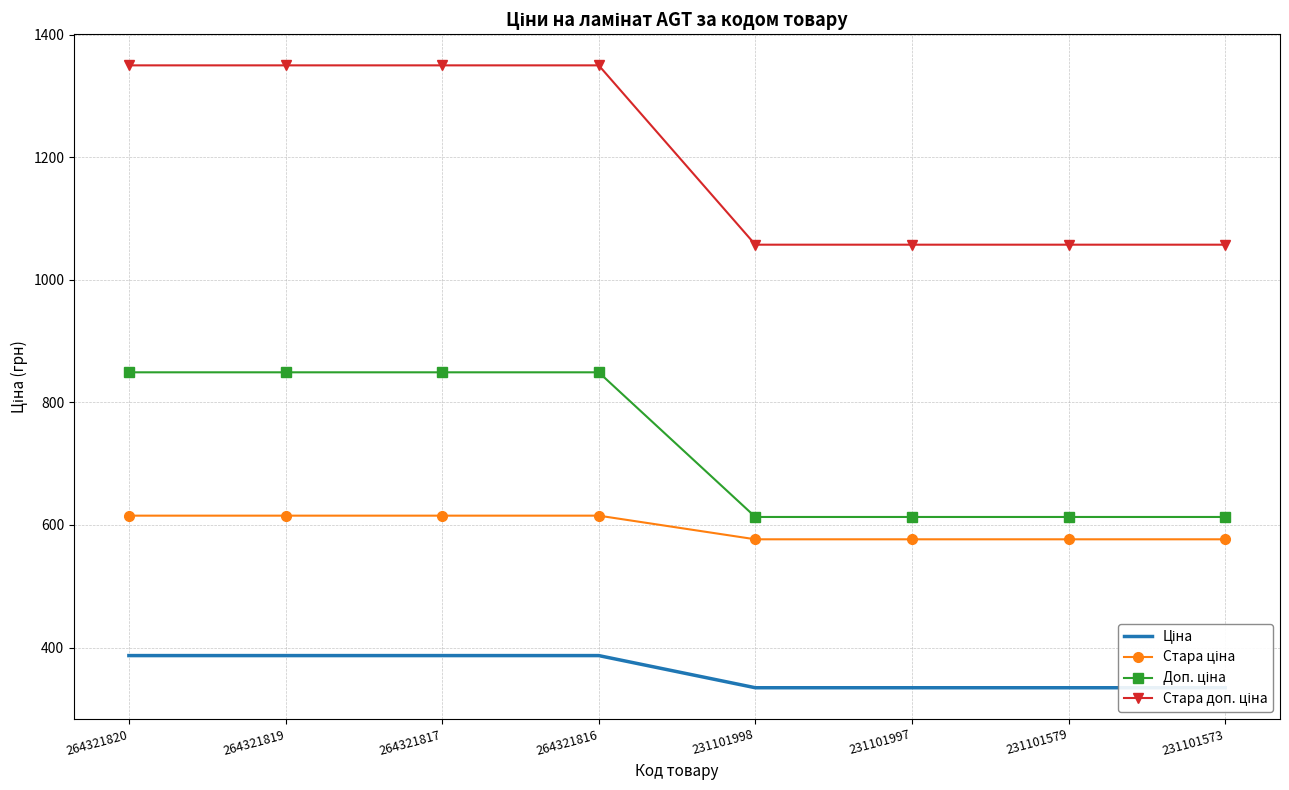

Rank the series by their maximum value, from highest to lowest.

Стара доп. ціна, Доп. ціна, Стара ціна, Ціна